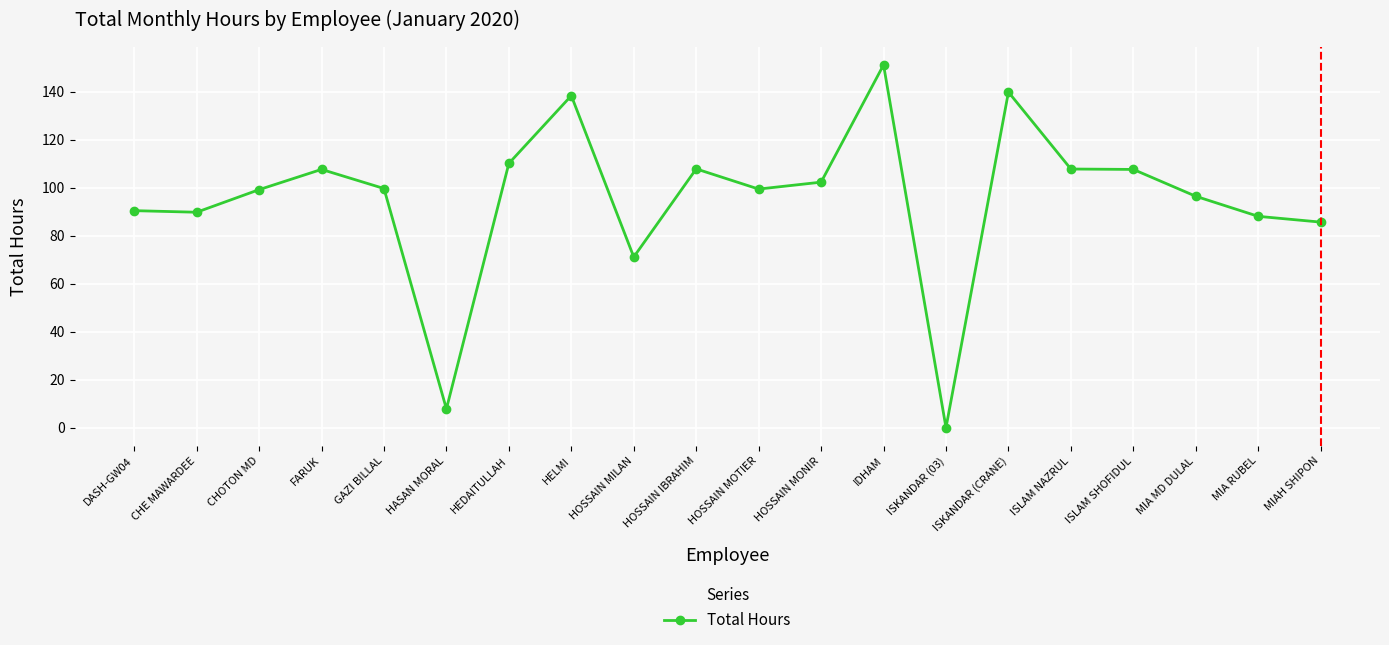

What position from the left is ISKANDAR (03)?

14